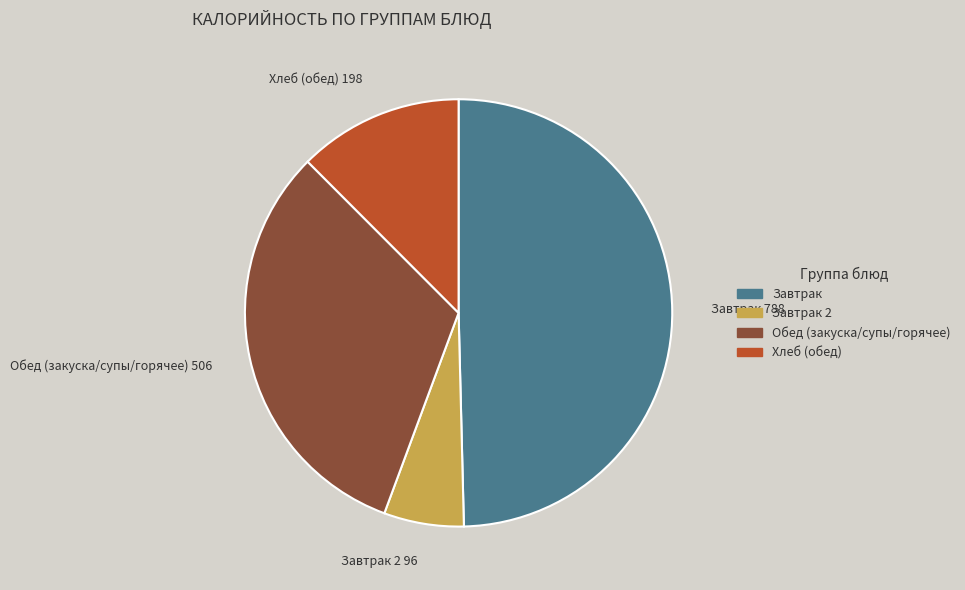

Does any single category account for the majority?

No